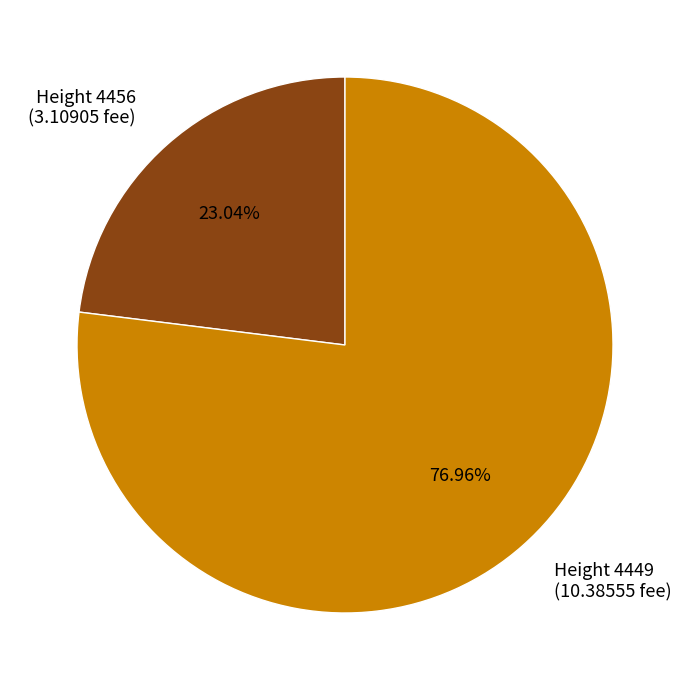

What is the ratio of the value at Height 4456 (3.10905 fee) to the value at Height 4449 (10.38555 fee)?

0.3